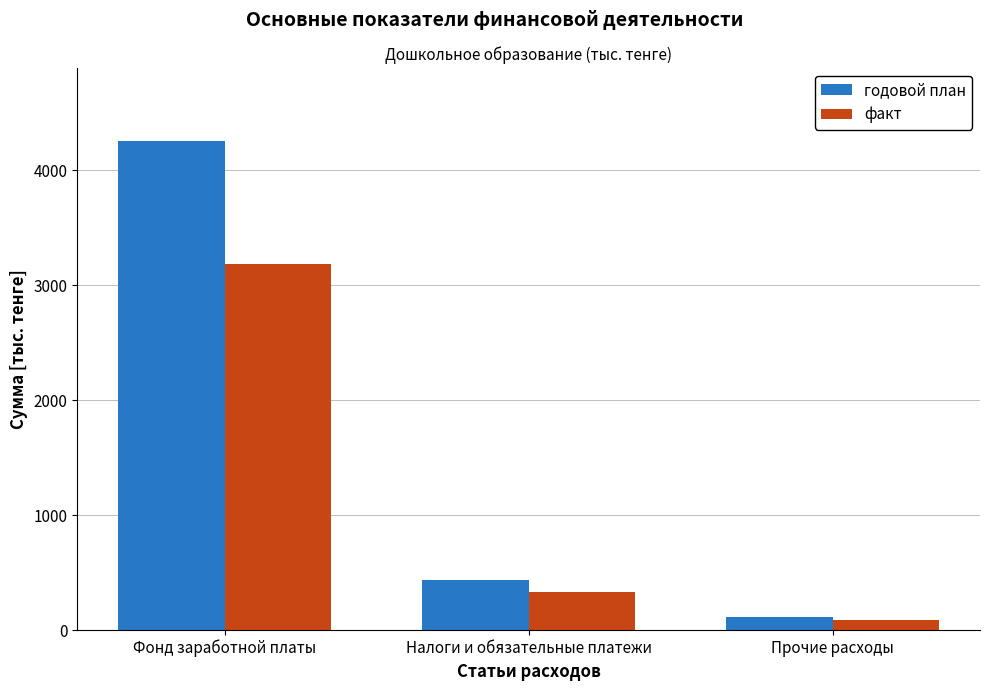

How many groups of bars are there?

3